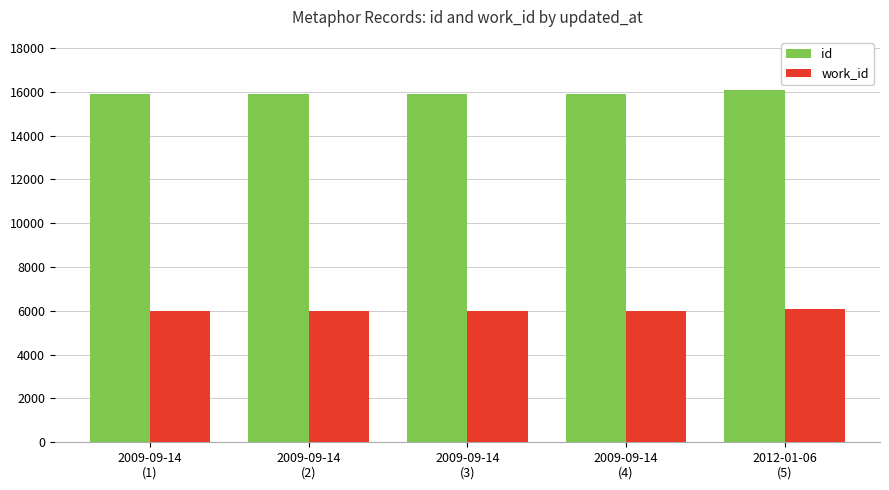

True or false: work_id has a value of 5976 at 2009-09-14
(2).

True